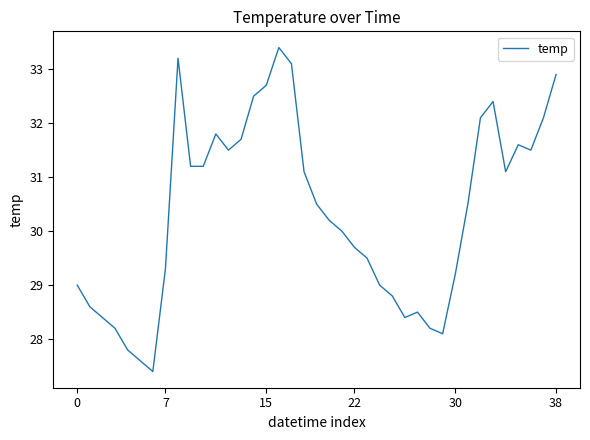

What is the smallest value displayed?

27.4